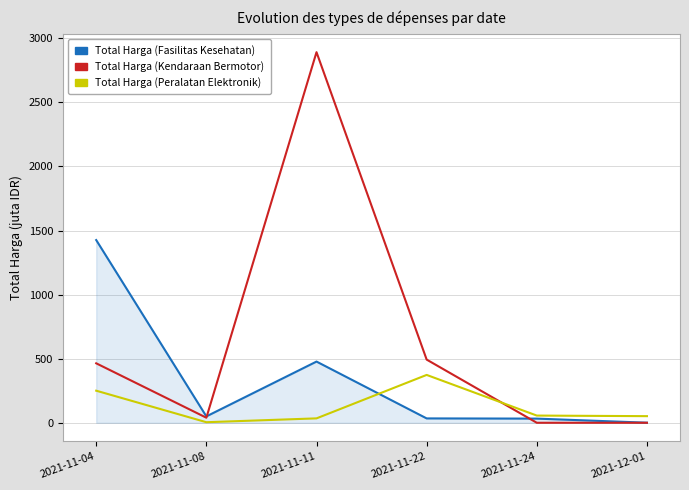

Rank the series by their average value, from highest to lowest.

Total Harga (Kendaraan Bermotor), Total Harga (Fasilitas Kesehatan), Total Harga (Peralatan Elektronik)